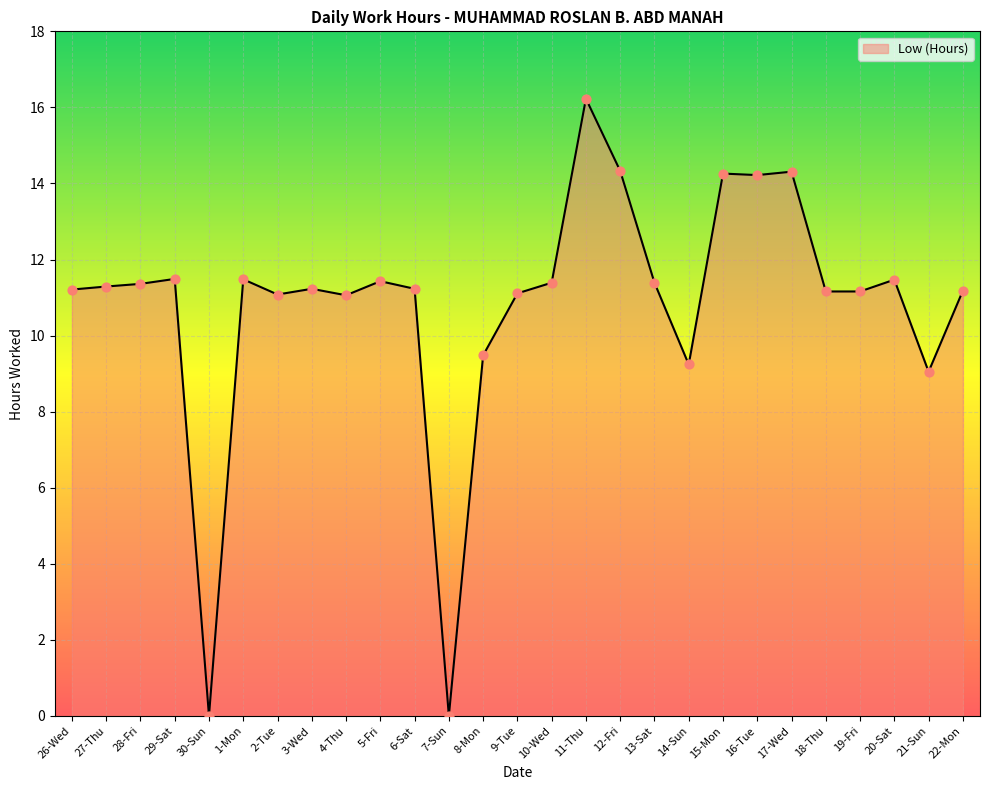

Which has a higher value, 22-Mon or 29-Sat?

29-Sat